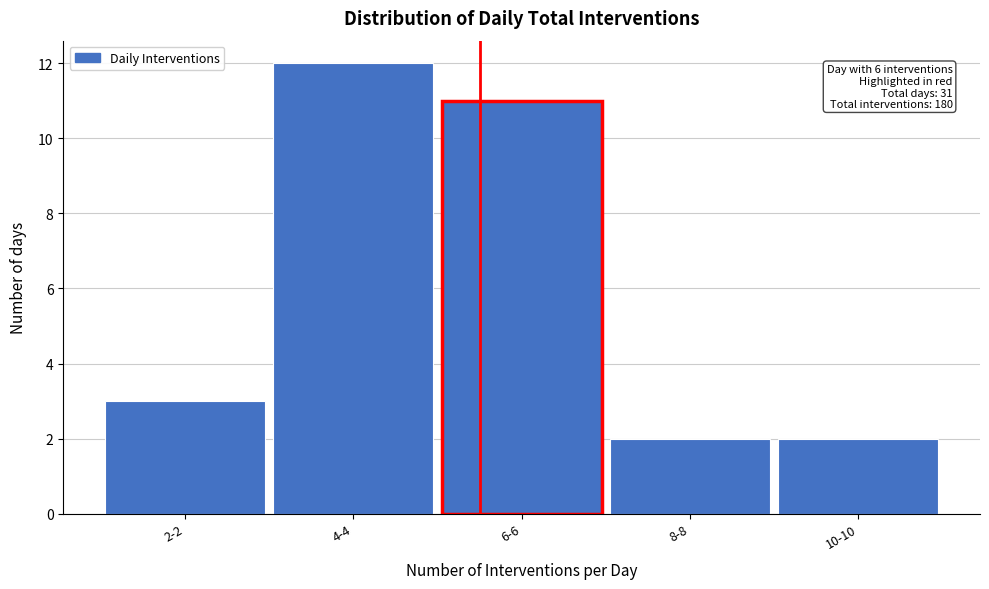

Reading left to right, extract all data points from this chart.

3	12	11	2	2